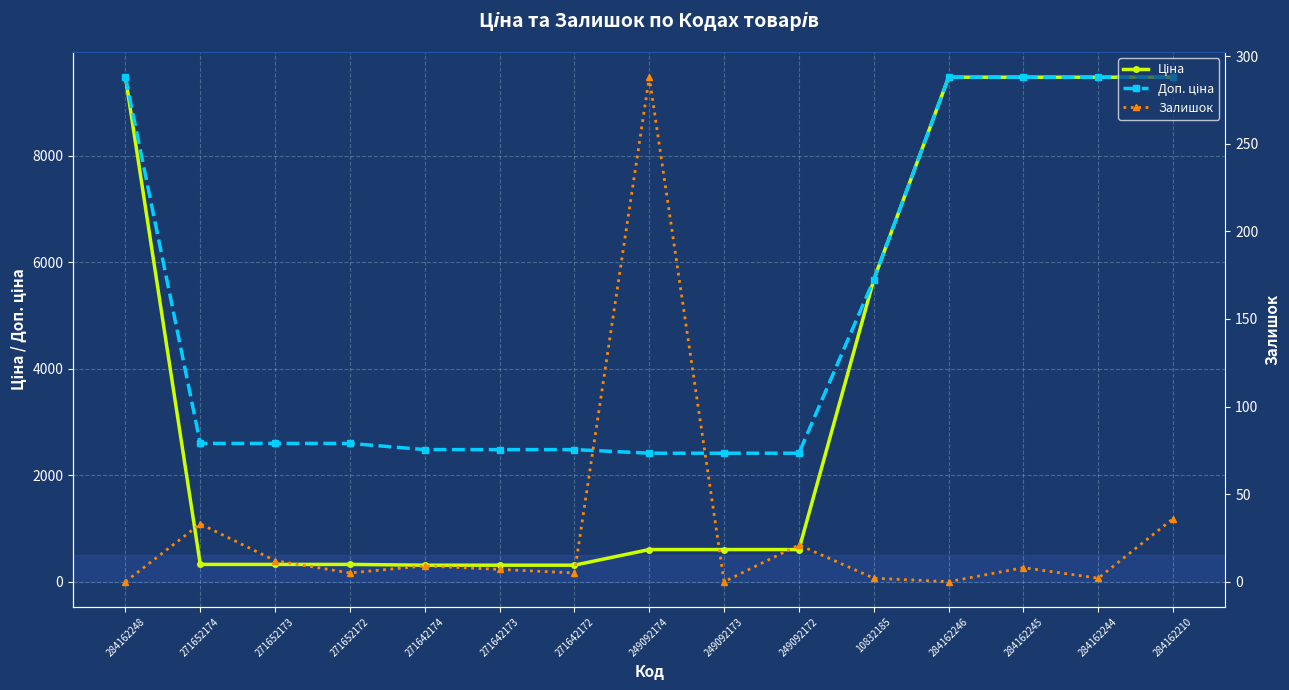

What is the highest value of the Ціна series?

9480.1